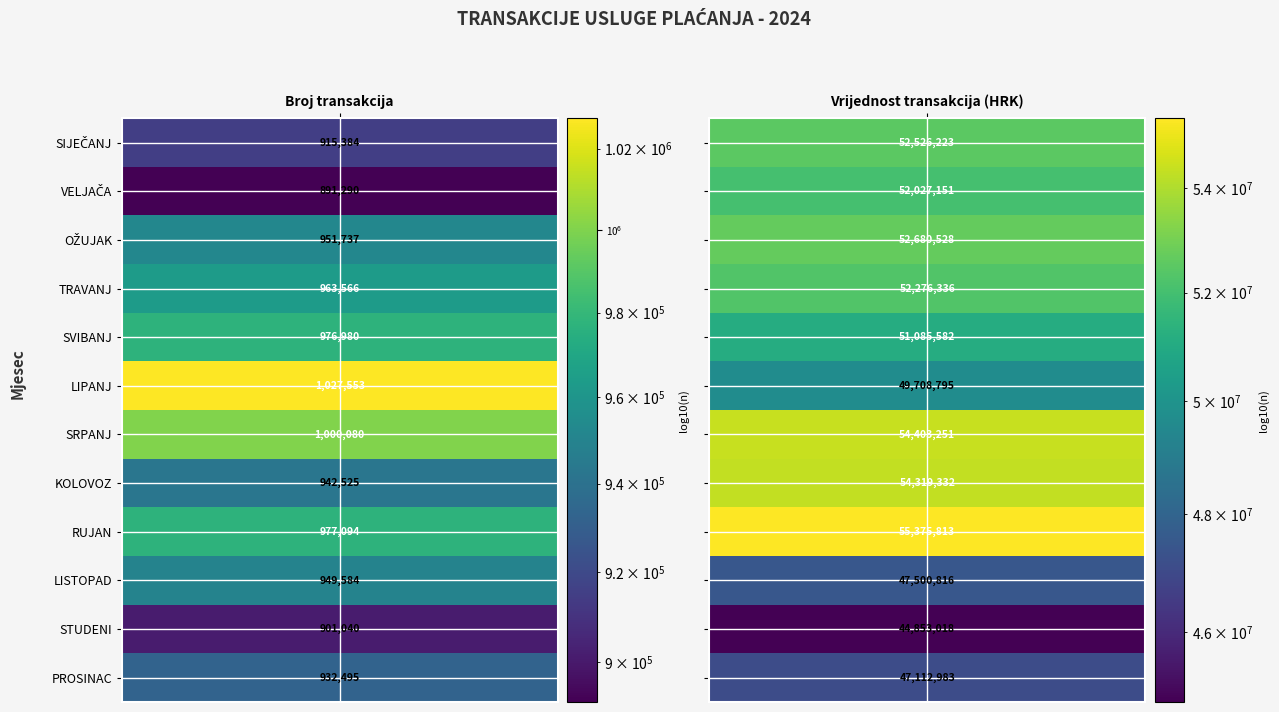

What is the average value of the SVIBANJ series?

26031281